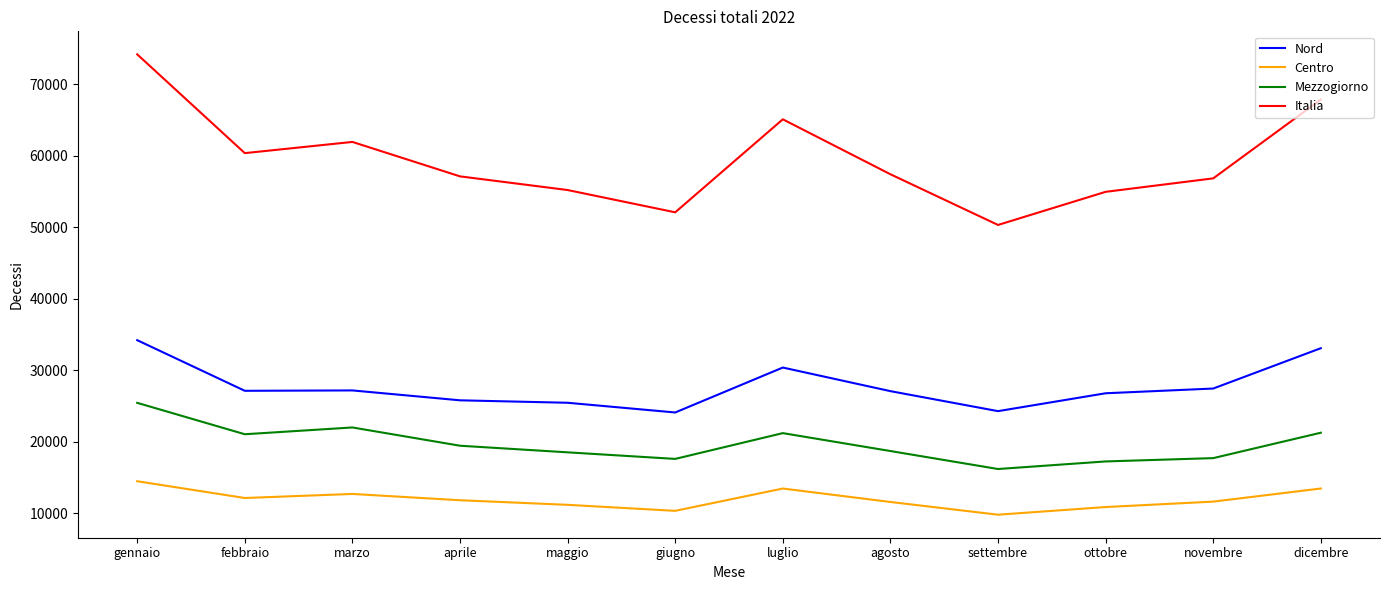

What is the spread (max minus min) of values at ottobre?

44072